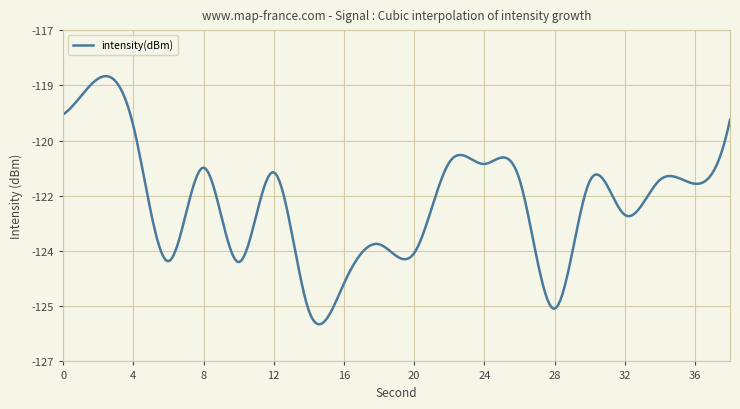

Does the chart have visible grid lines?

Yes